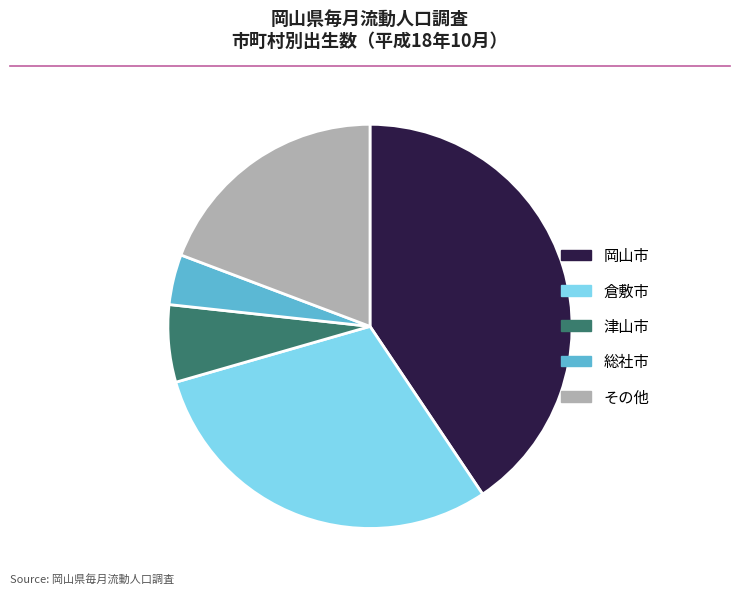

Does any single category account for the majority?

No